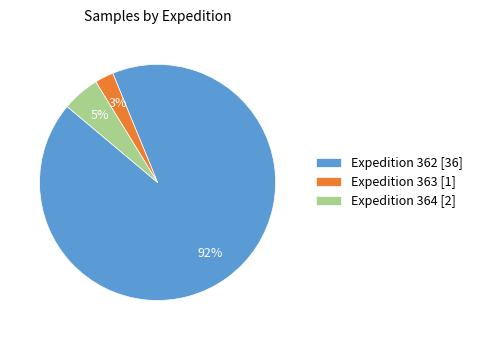

What percentage is the Expedition 363 [1] slice, to the nearest percent?

3%